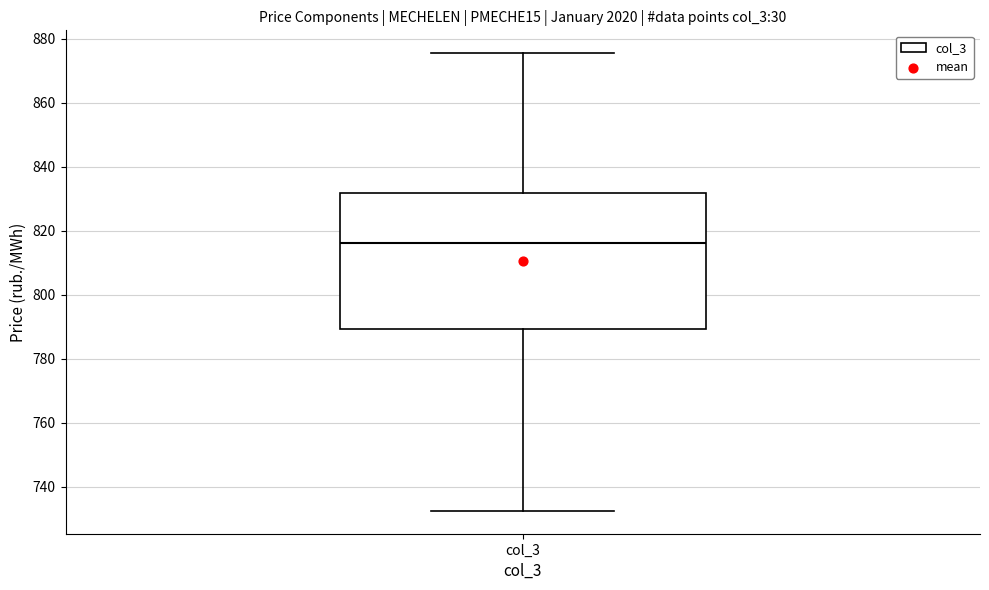

Transcribe this box plot: give where the median line is, the range the box spans, and where the two whiskers end, as read against the y-axis. The values are not printed on the chart, so give them approximately, as read against the axis.

median 816, box 790 to 832, whiskers 732 to 876